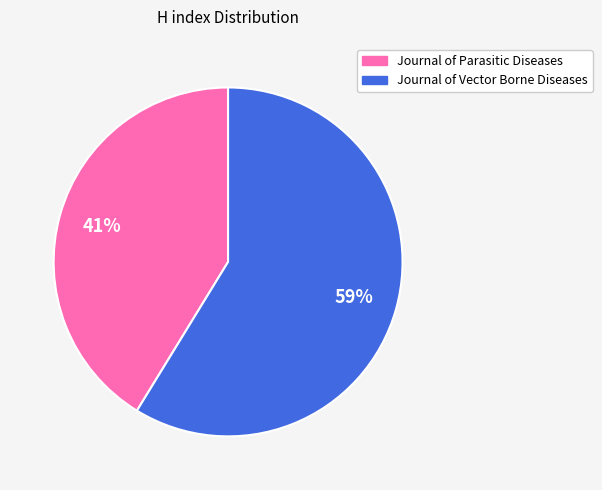

Do Journal of Parasitic Diseases and Journal of Vector Borne Diseases together represent more than half of the pie?

Yes